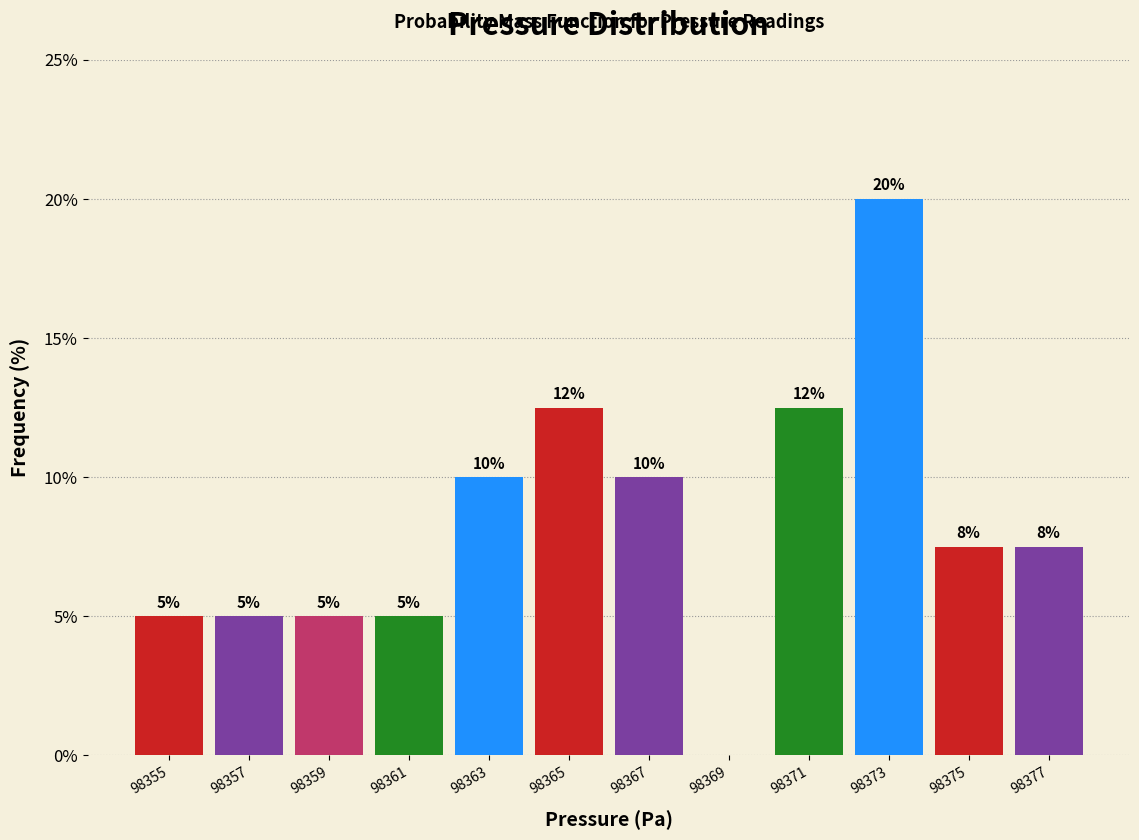

At which category does the chart reach its peak across all series?

98373